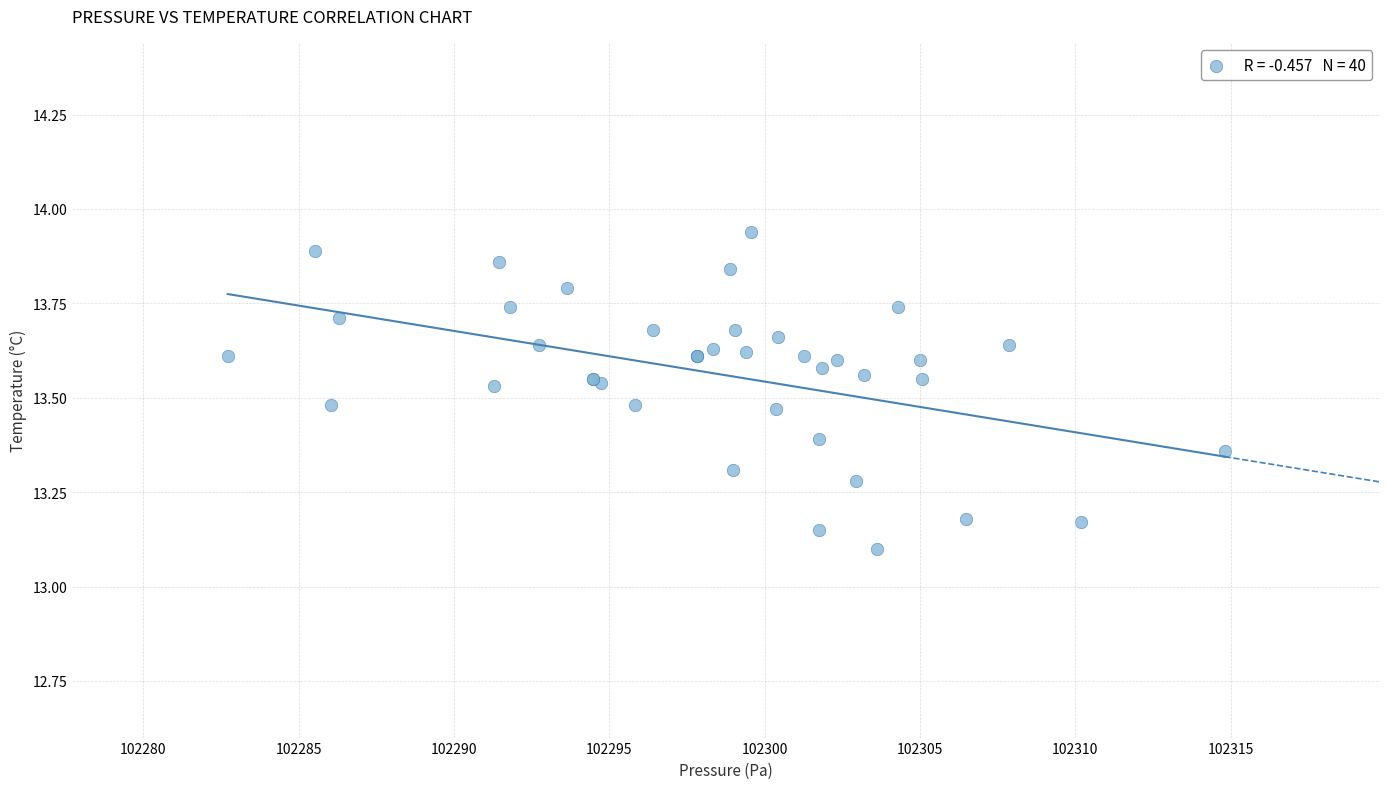

What Y value in the scatter plot is closest to 13?

13.1